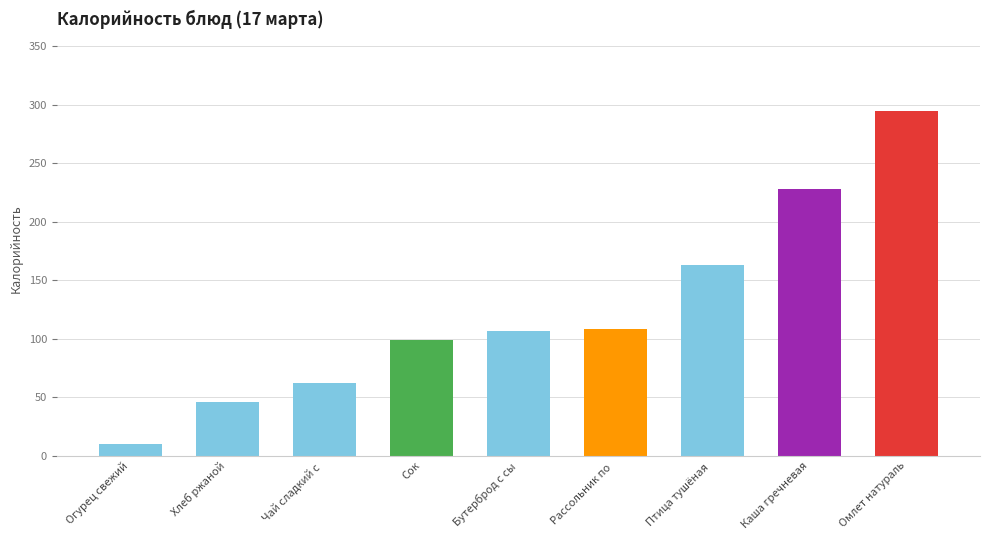

What is the value of the 8th bar from the left?

228.0